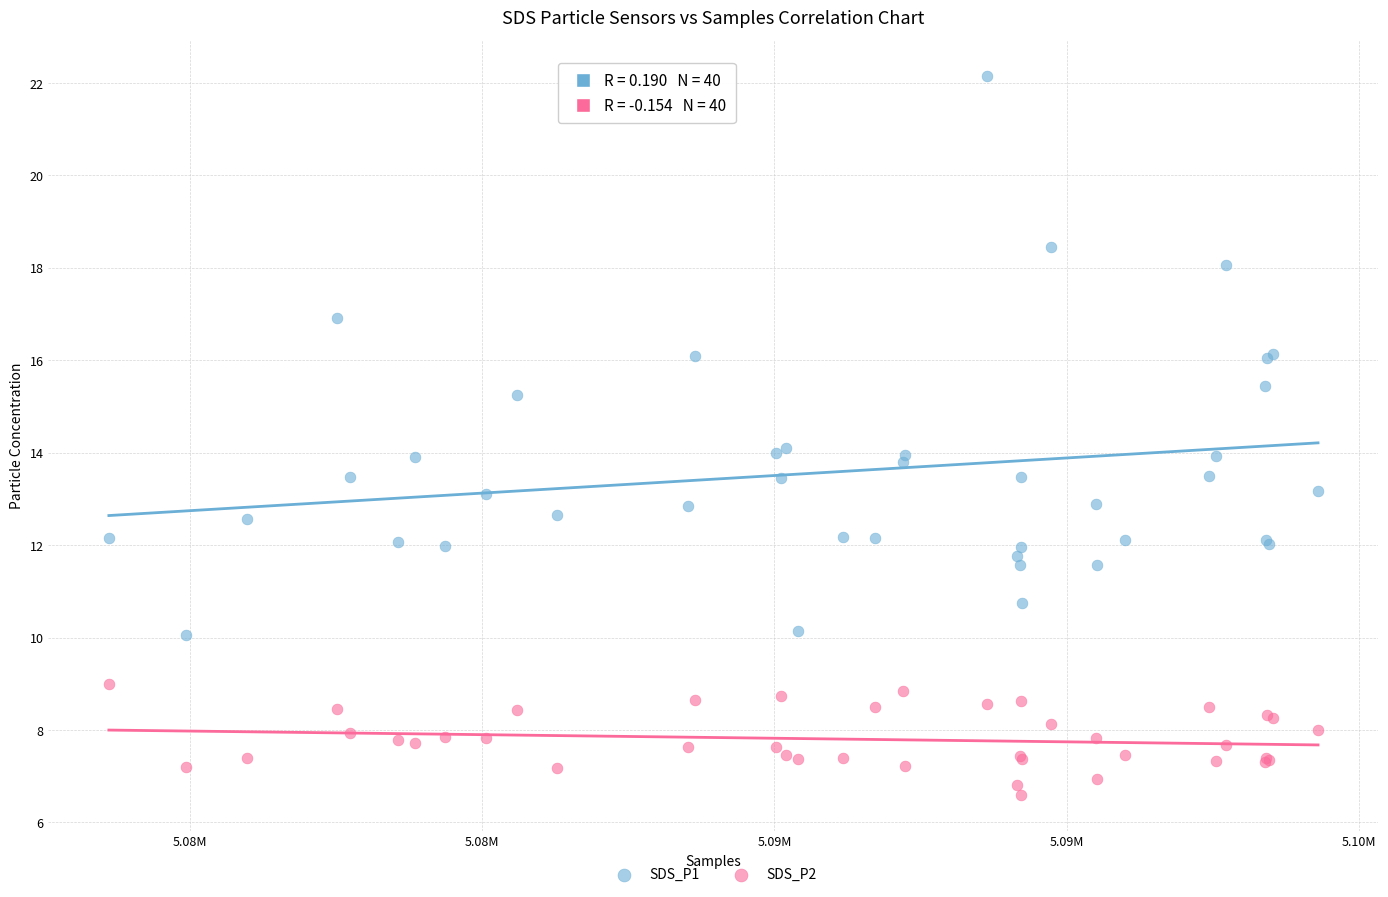

What are all the series names shown in the legend?

SDS_P1, SDS_P2